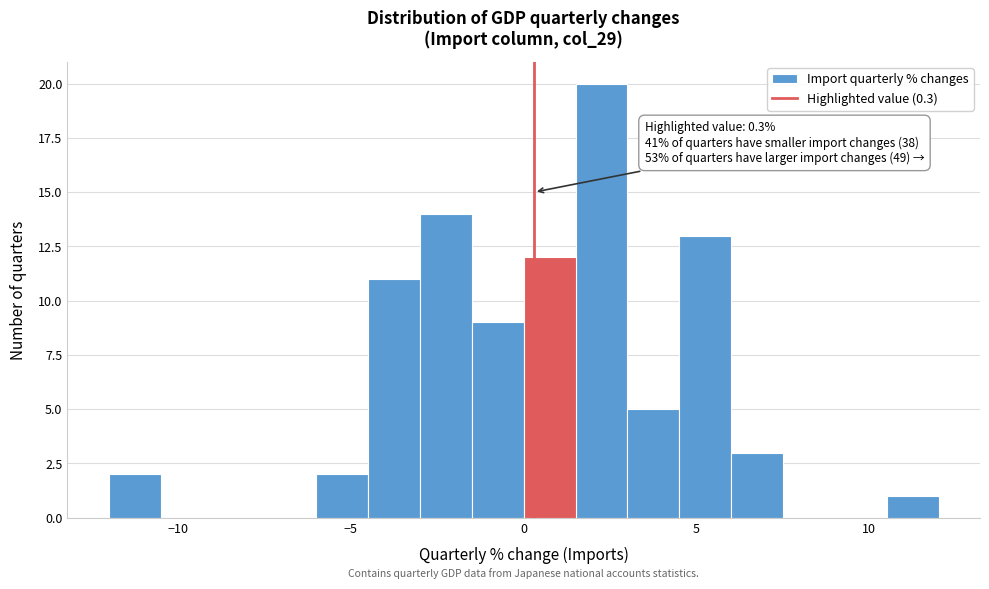

Read against the x-axis, roughly where is the centre of the tallest bar?

2.5